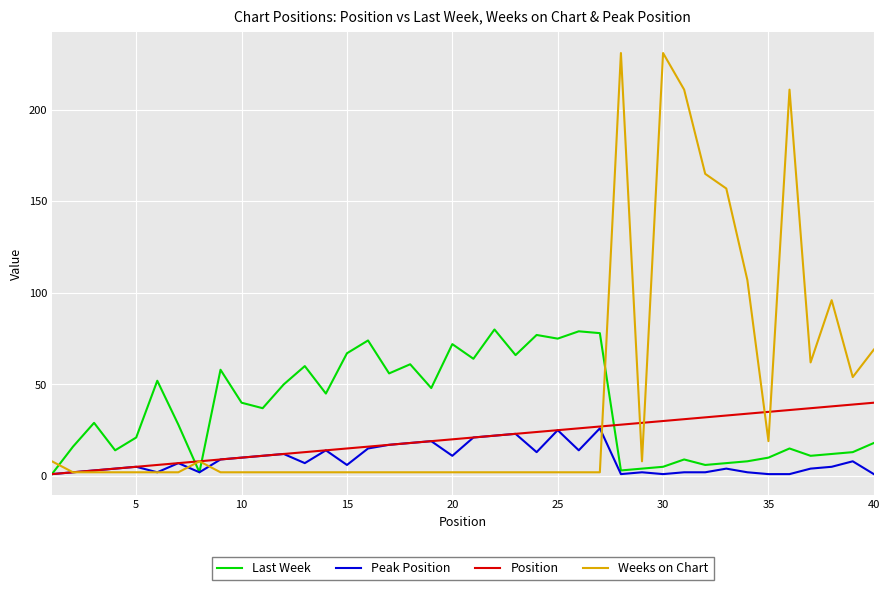

What are all the series names shown in the legend?

Last Week, Peak Position, Position, Weeks on Chart